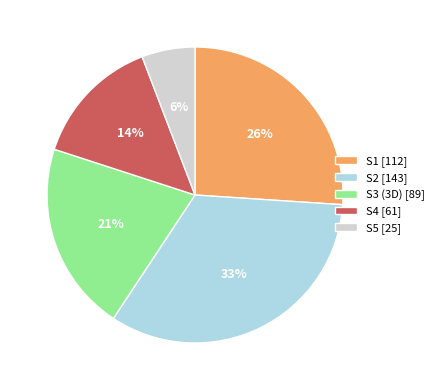

Rank the categories by value from lowest to highest.

S5, S4, S3 (3D), S1, S2